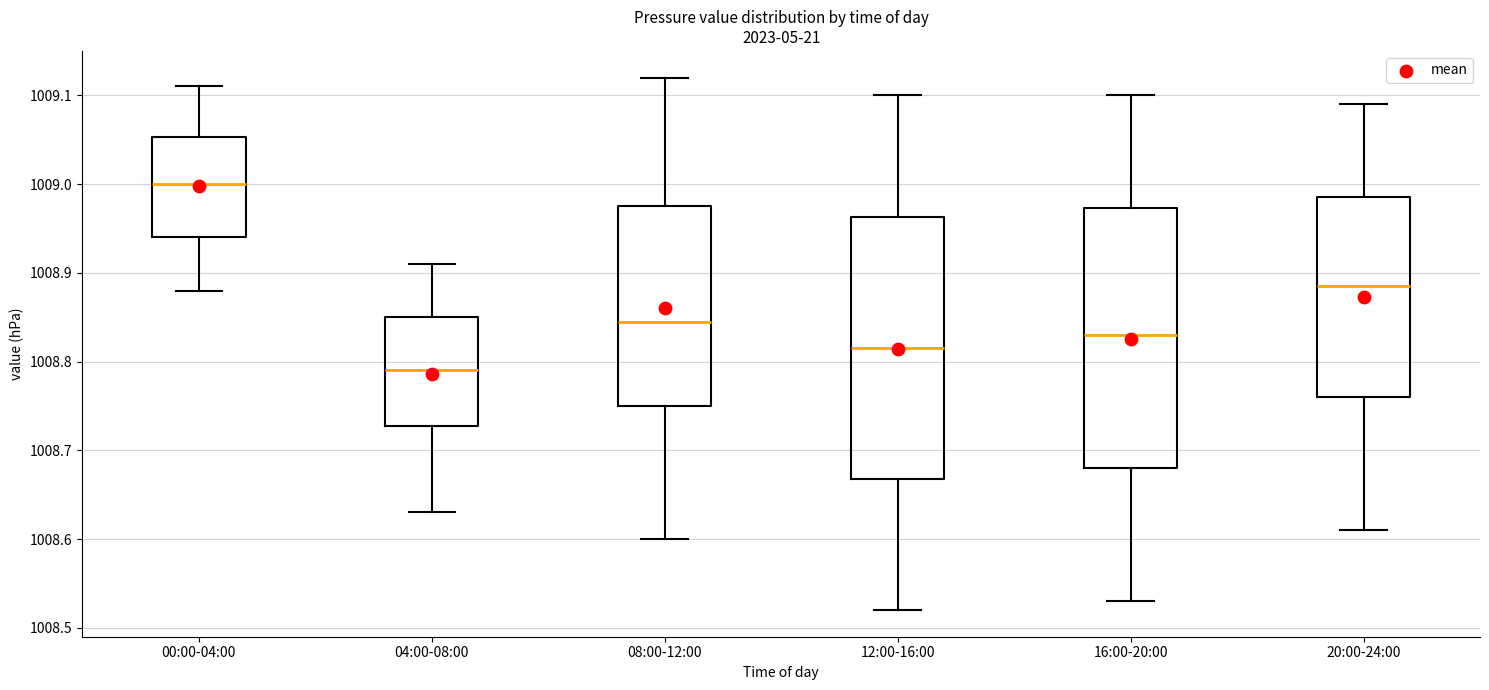

Which box's median line is the lowest?

04:00-08:00